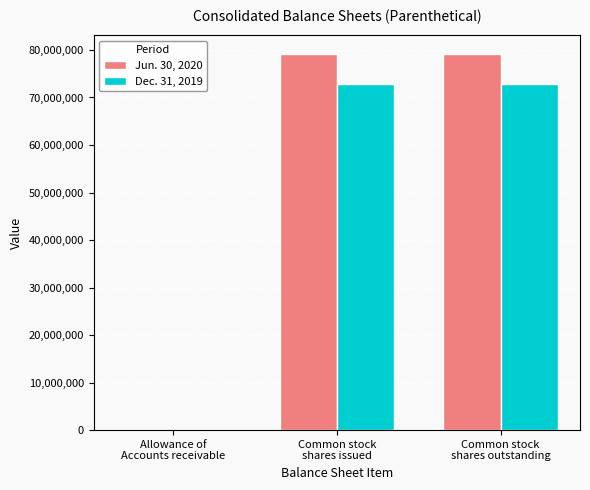

What is the average value of the Dec. 31, 2019 series?

48509223